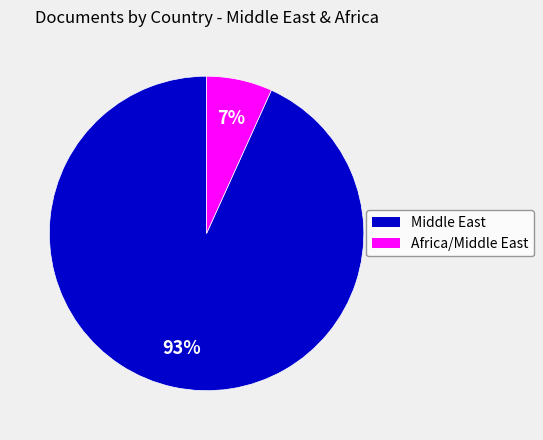

How many slices are in this pie chart?

2